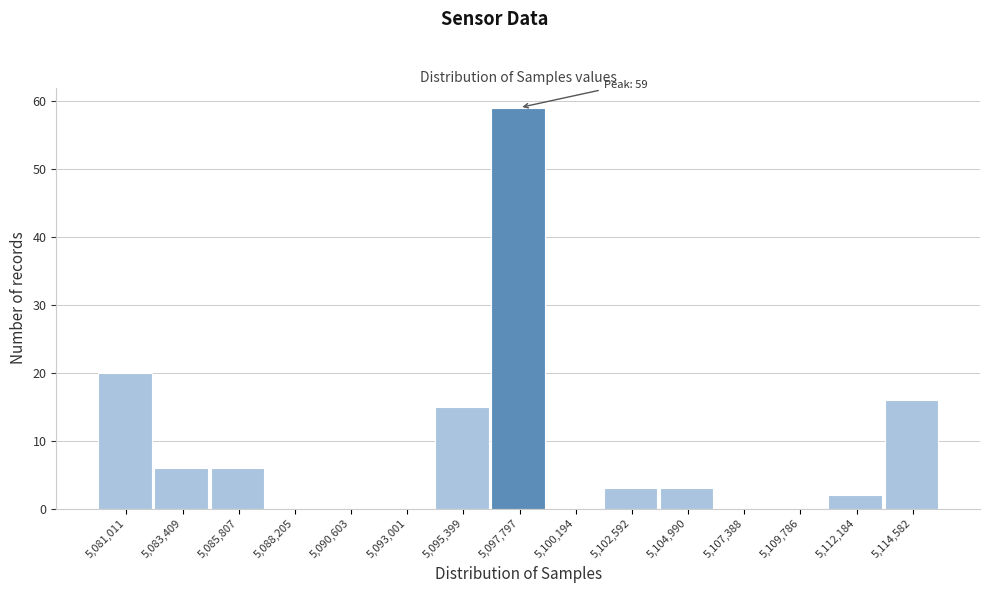

Over which range of the x-axis is the bar tallest?

5096500 to 5099000